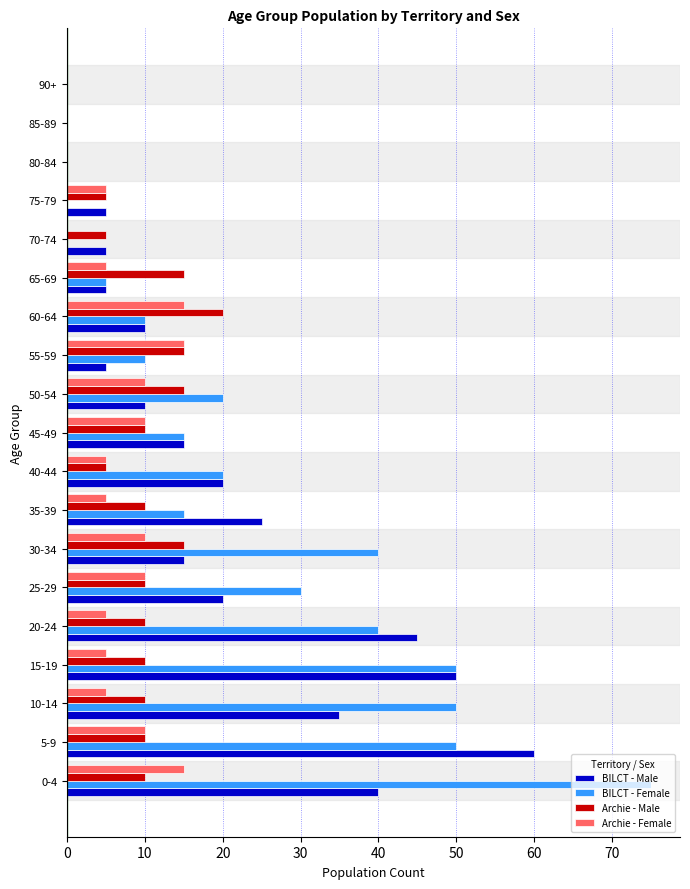

At which label does Archie - Male reach its peak?

60-64